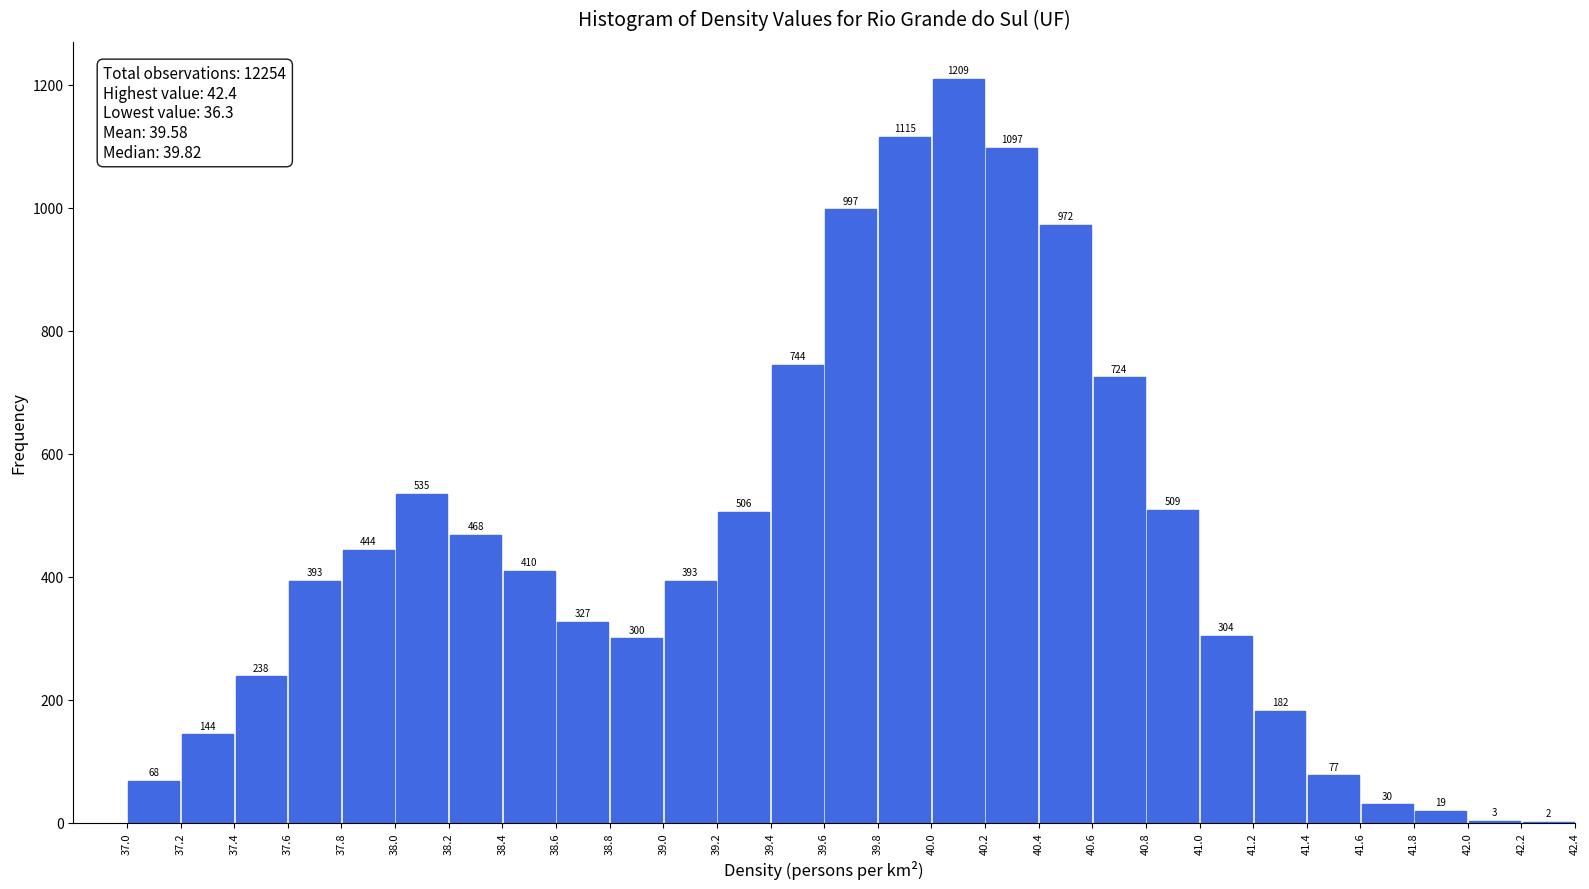

Over which range of the x-axis is the bar tallest?

40.0 to 40.2